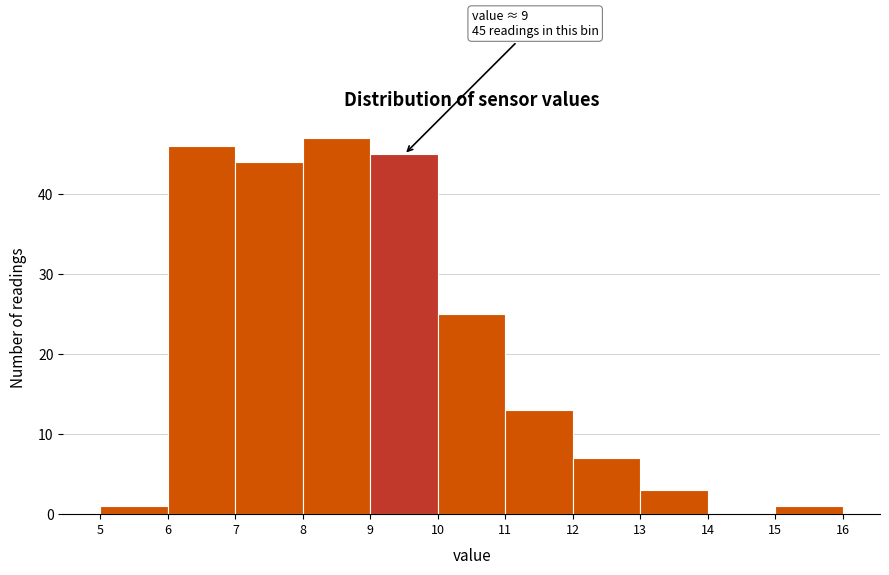

Which range on the x-axis has the tallest bar?

8 to 9